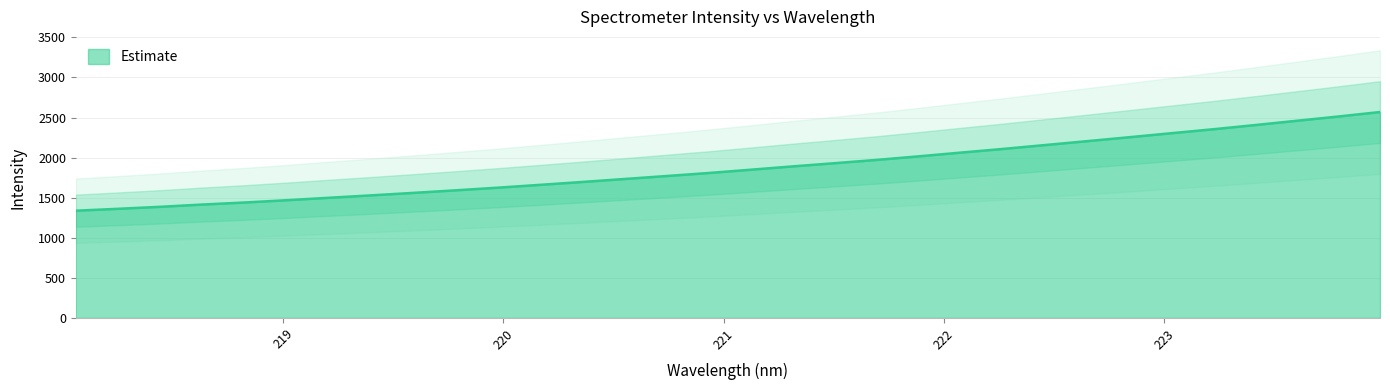

At which category does the chart reach its minimum across all series?

218.0596